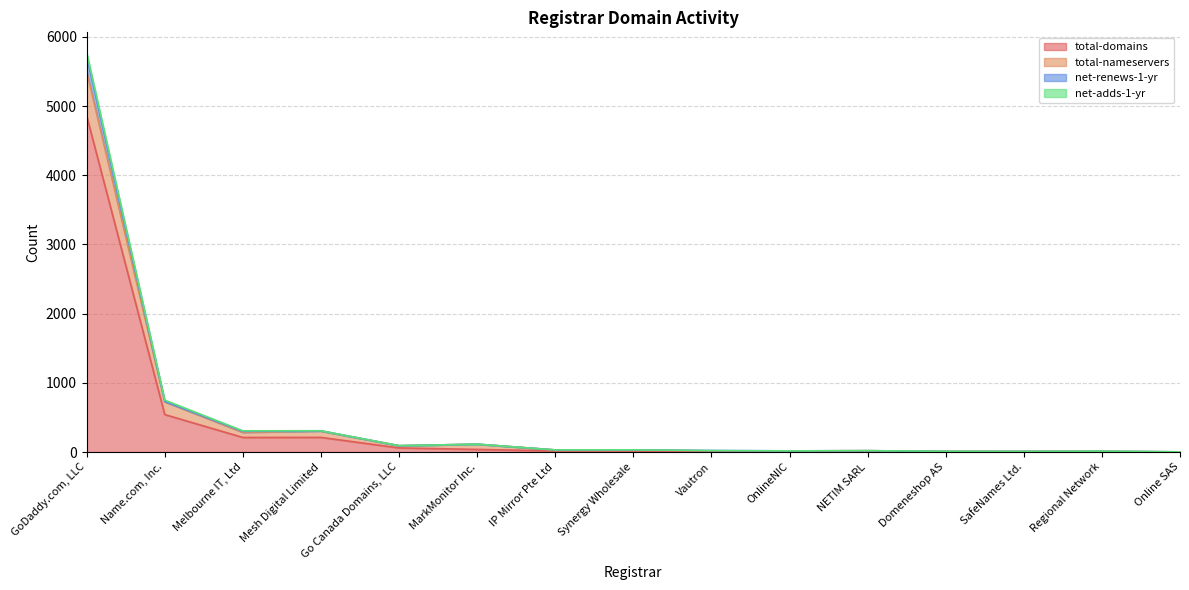

Where is total-nameservers nearest to the value 2750?

Name.com, Inc.